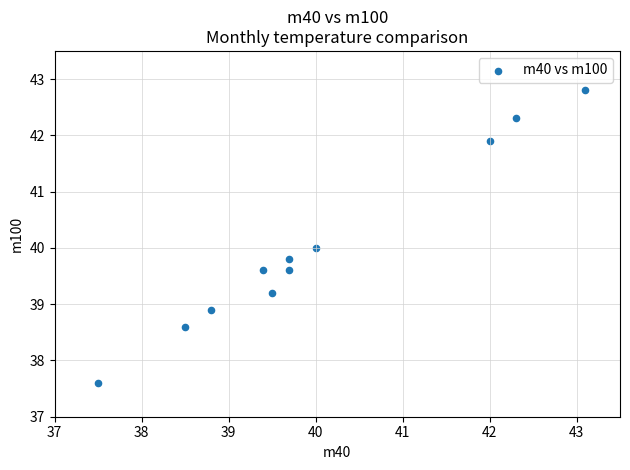

What is the average Y value?

40.0